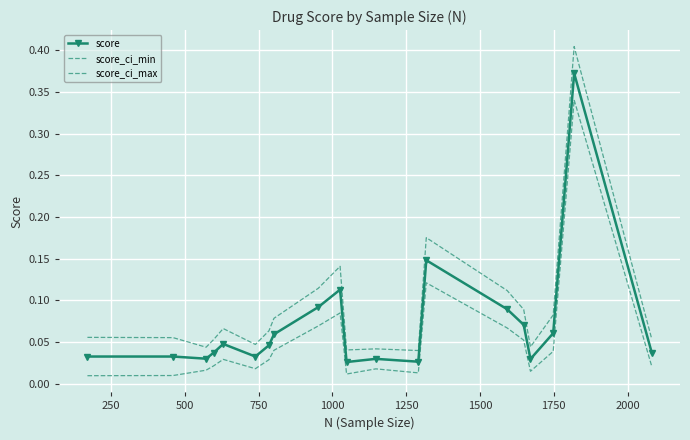

Which series has the largest range (max minus min)?

score_ci_max